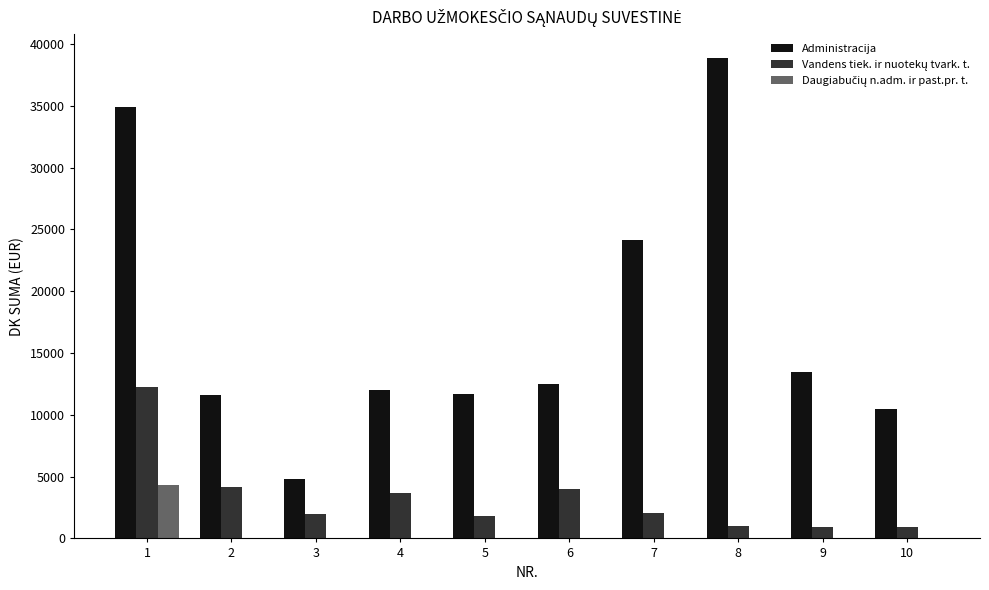

Which series changed the most between 3 and 10?

Administracija